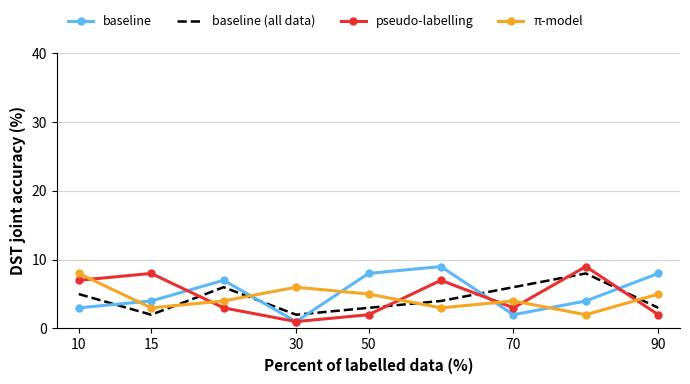

How many intersections are there between baseline (all data) and baseline?

5